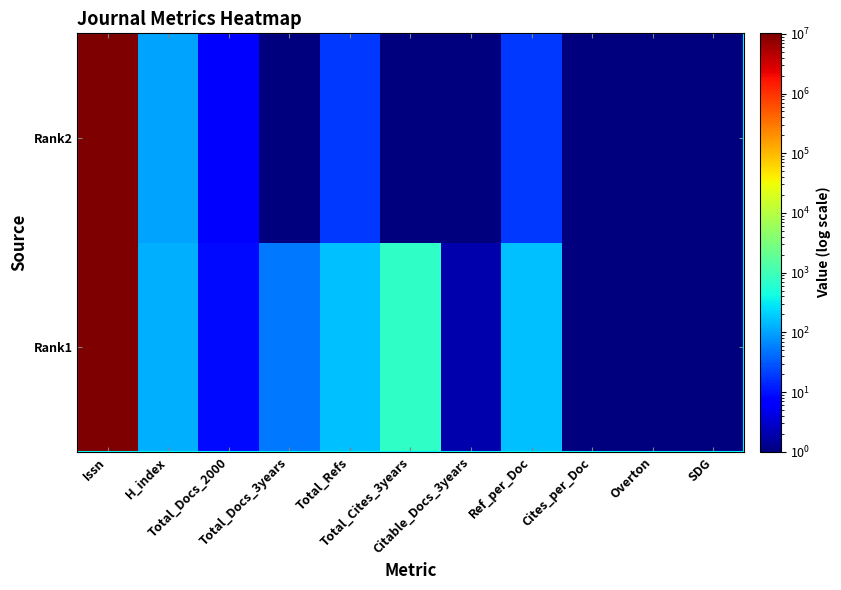

Reading left to right, transcribe all the data shown in this chart.

Rank1: Issn=10188940.0	H_index=123.0	Total_Docs_2000=9.0	Total_Docs_3years=51.0	Total_Refs=158.0	Total_Cites_3years=721.0	Citable_Docs_3years=2.0	Ref_per_Doc=158.0	Cites_per_Doc=0.5	Overton=0.5	SDG=0.5
Rank2: Issn=10003436.0	H_index=101.0	Total_Docs_2000=7.0	Total_Docs_3years=0.5	Total_Refs=19.0	Total_Cites_3years=0.5	Citable_Docs_3years=1.0	Ref_per_Doc=19.0	Cites_per_Doc=0.5	Overton=0.5	SDG=0.5